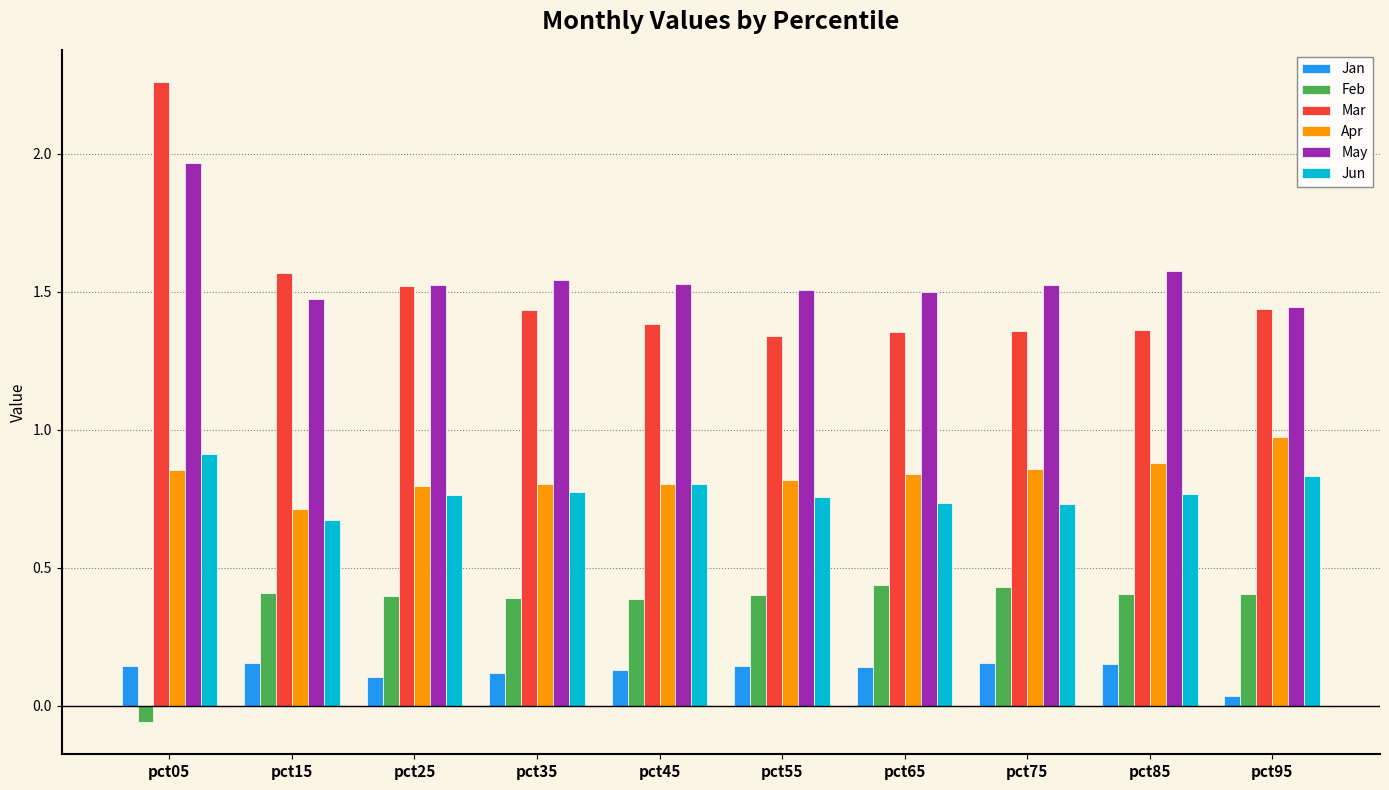

At pct55, list the series in order from smallest to largest.

Jan, Feb, Jun, Apr, Mar, May